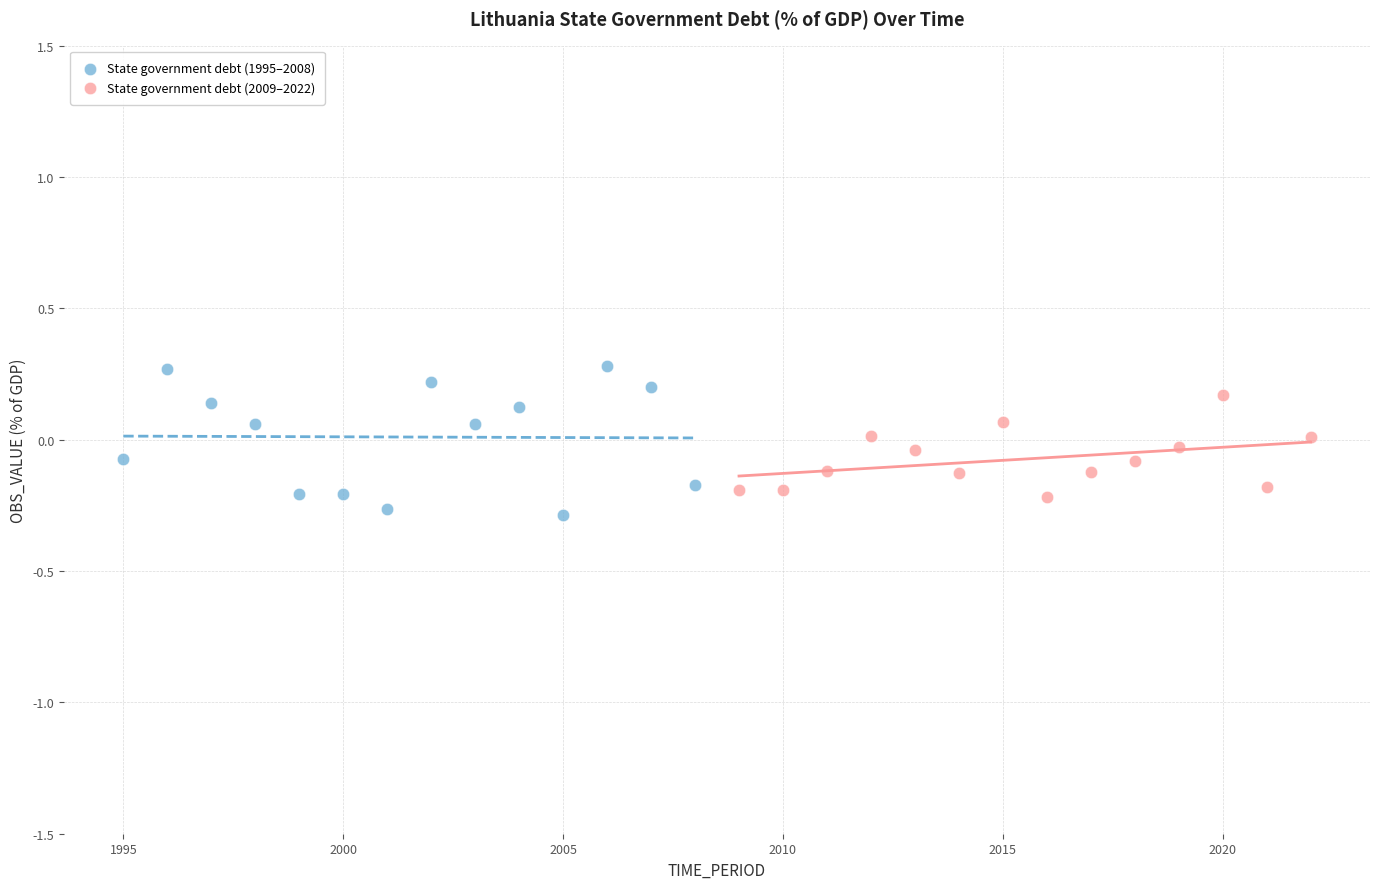

Which series has the widest spread of Y values?

State government debt (1995–2008)